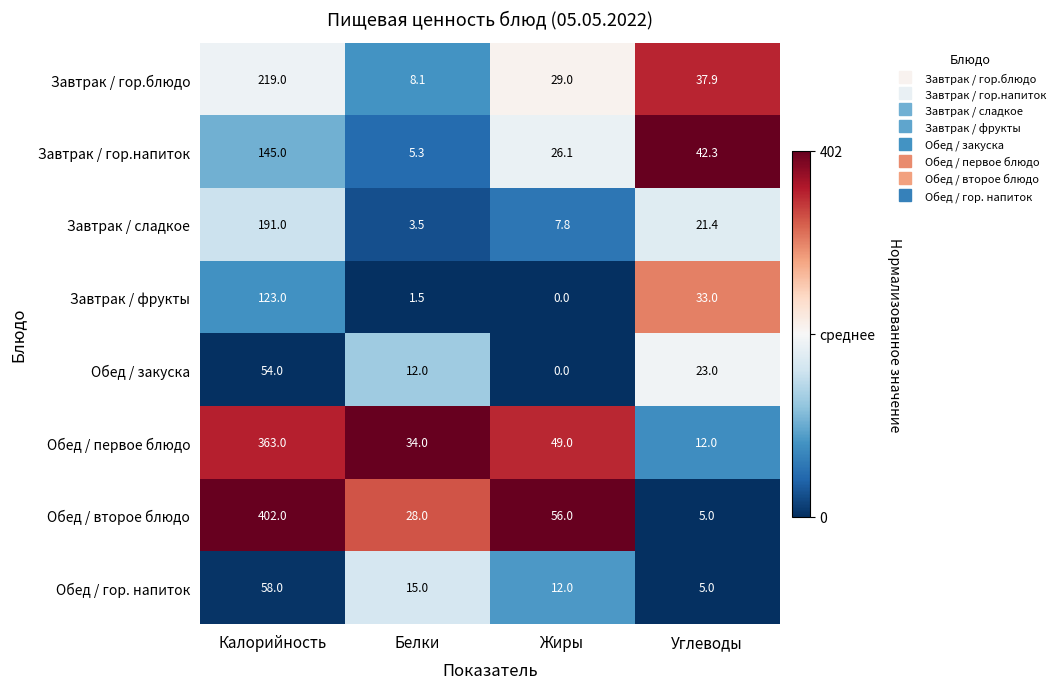

Is the value of Завтрак / фрукты at Углеводы greater than the value of Завтрак / сладкое at Белки?

Yes